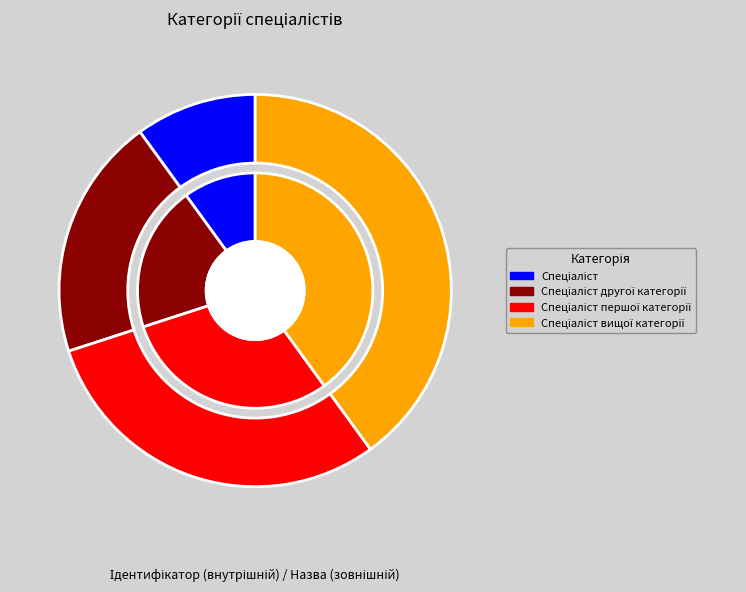

What is the largest slice in the pie chart?

Спеціаліст вищої категорії